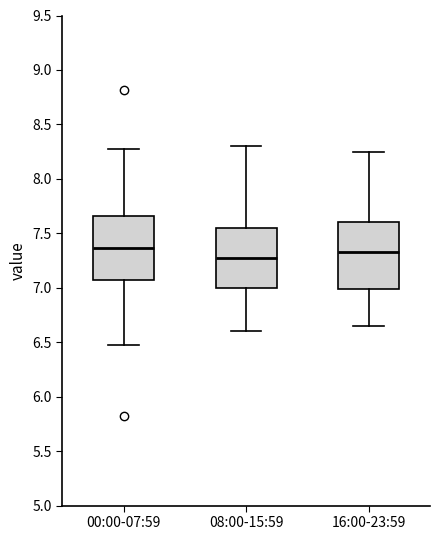

Reading left to right, read every box against the y-axis: the position of its median line, the range the box covers, and the ends of its whiskers. The values are not printed on the chart, so give them approximately, as read against the axis.

00:00-07:59: median 7.35, box 7.05 to 7.65, whiskers 6.45 to 8.25
08:00-15:59: median 7.30, box 7.00 to 7.55, whiskers 6.60 to 8.30
16:00-23:59: median 7.35, box 7.00 to 7.60, whiskers 6.65 to 8.25